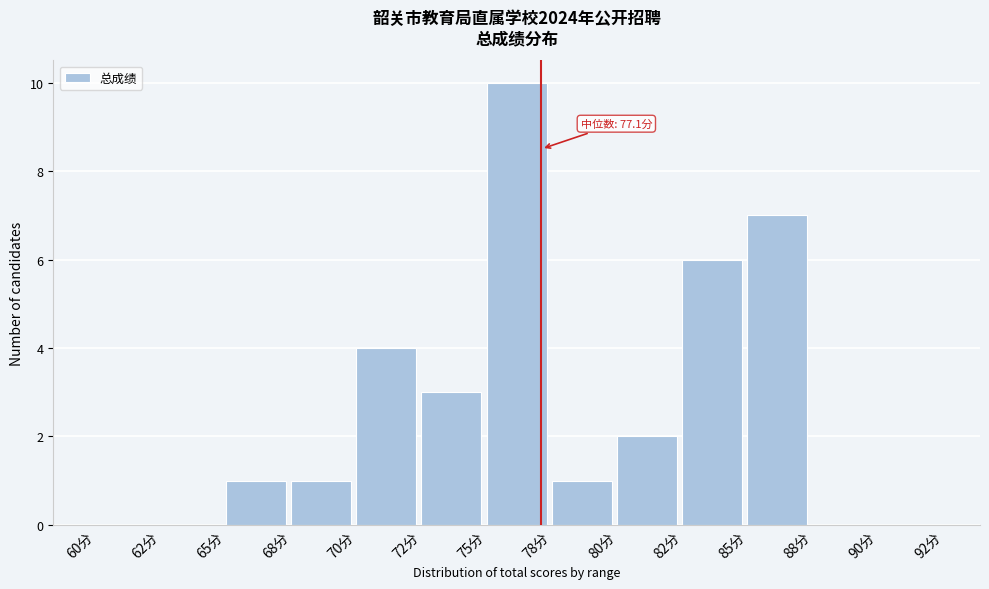

Reading right to left, list all the values displayed in this chart.

90分=0	88分=0	85分=7	82分=6	80分=2	78分=1	75分=10	72分=3	70分=4	68分=1	65分=1	62分=0	60分=0